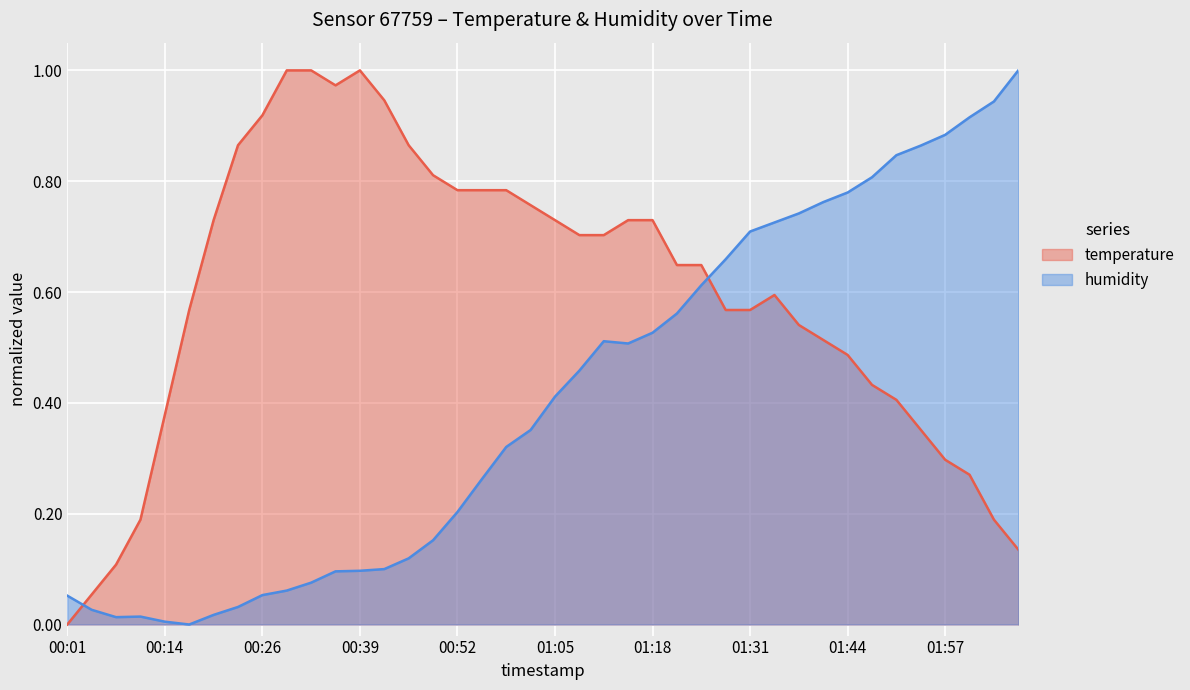

At which label does temperature reach its minimum?

00:01